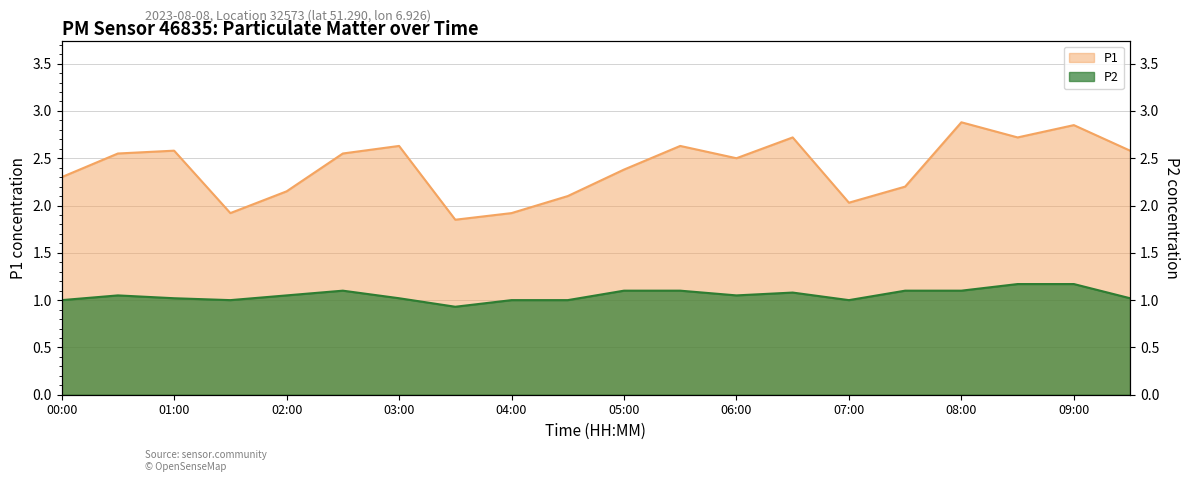

True or false: P2 and P1 cross at least once.

False